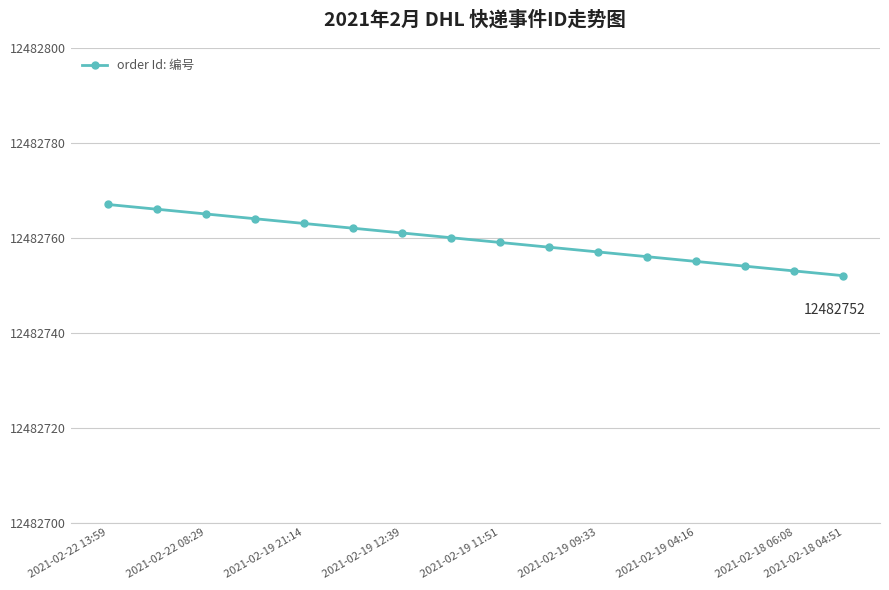

What is the value of the 3rd point from the left?

12482765